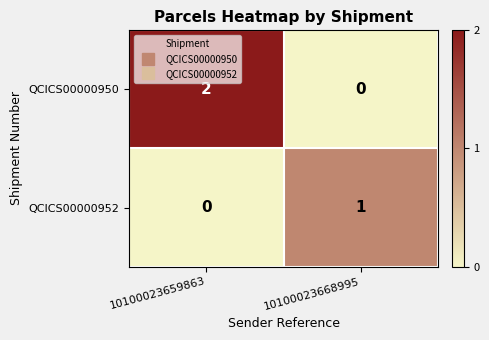

At which category does the chart reach its peak across all series?

10100023659863